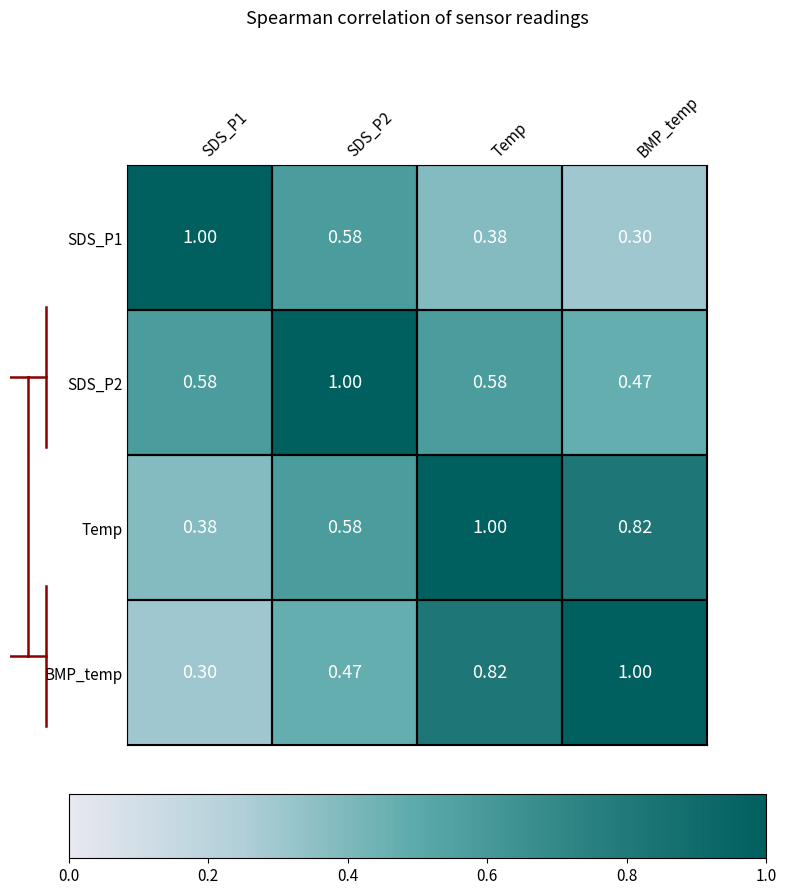

Which category has the lowest value in the SDS_P1 series?

BMP_temp